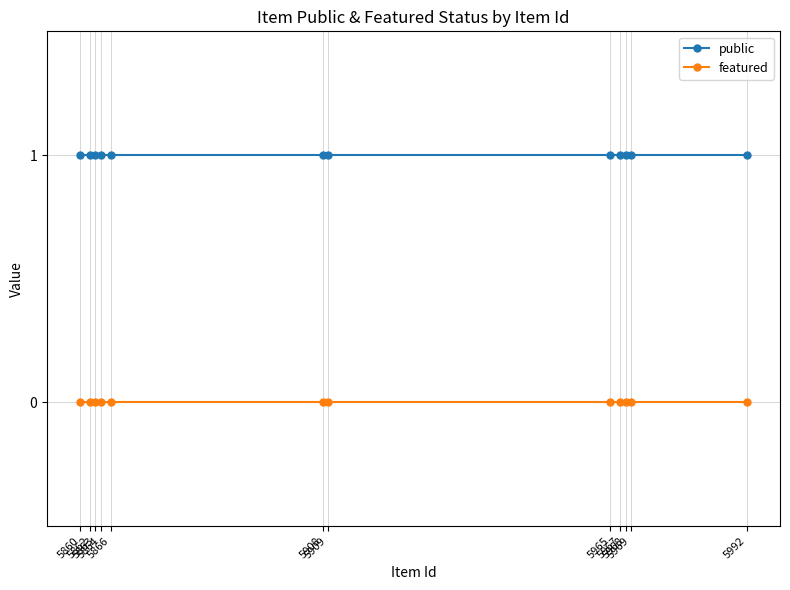

Reading right to left, what are all the values shown in this chart?

public: 5992=1	5969=1	5968=1	5967=1	5965=1	5909=1	5908=1	5866=1	5864=1	5863=1	5862=1	5860=1
featured: 5992=0	5969=0	5968=0	5967=0	5965=0	5909=0	5908=0	5866=0	5864=0	5863=0	5862=0	5860=0